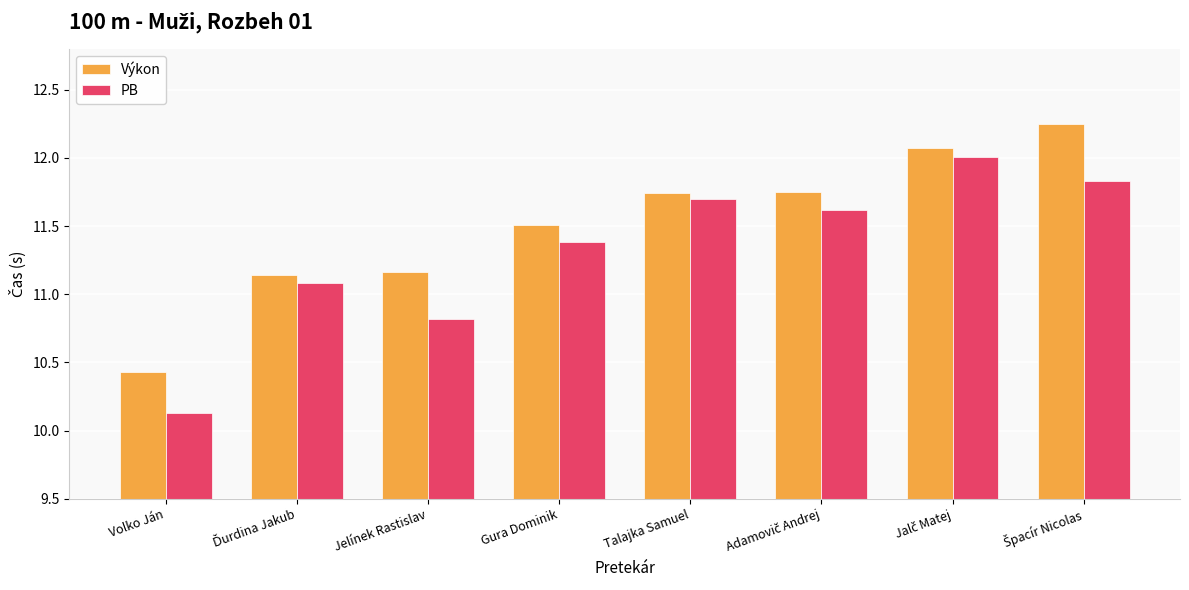

What is the label of the 3rd bar from the left?

Jelínek Rastislav